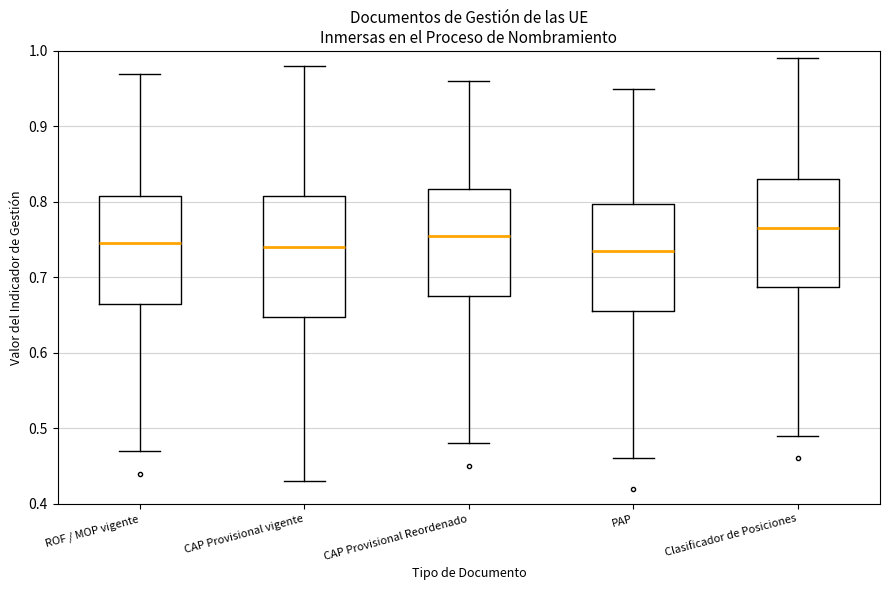

Where does the median line of the box for ROF / MOP vigente sit on the y-axis? The values are not printed on the chart, so give them approximately, as read against the axis.

0.75